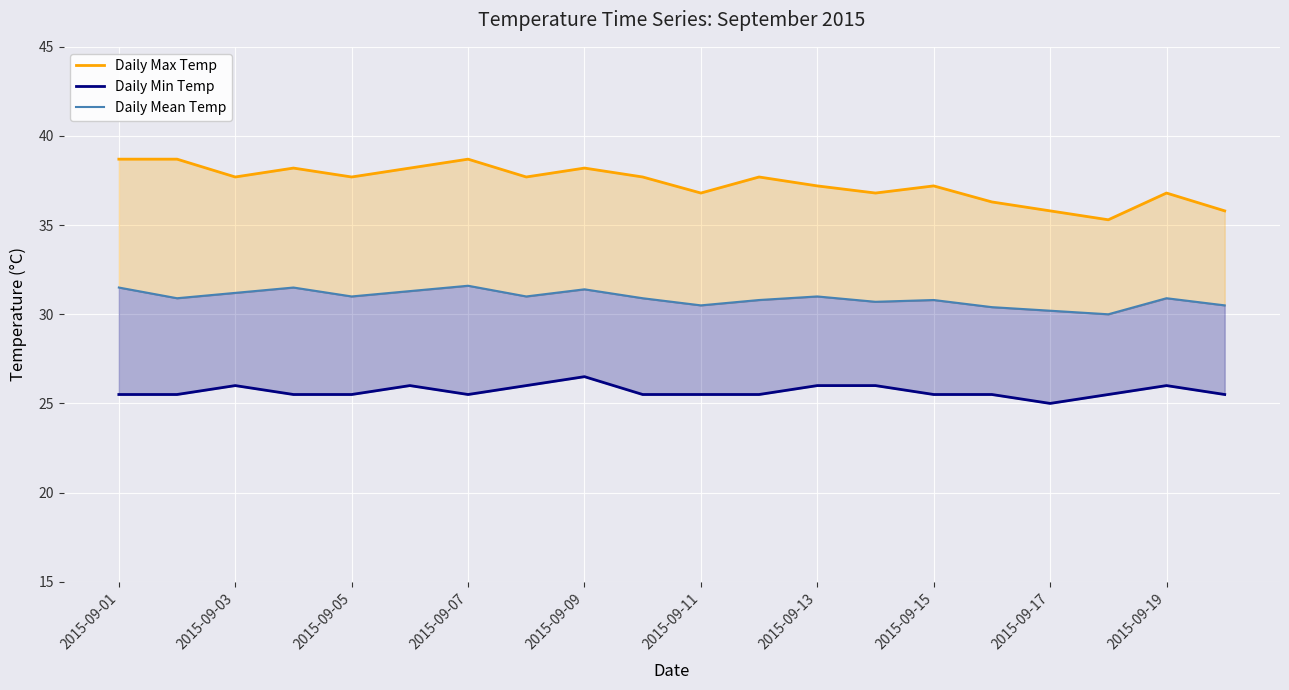

What is the difference between the second highest and second lowest values in the Daily Max Temp series?

2.9